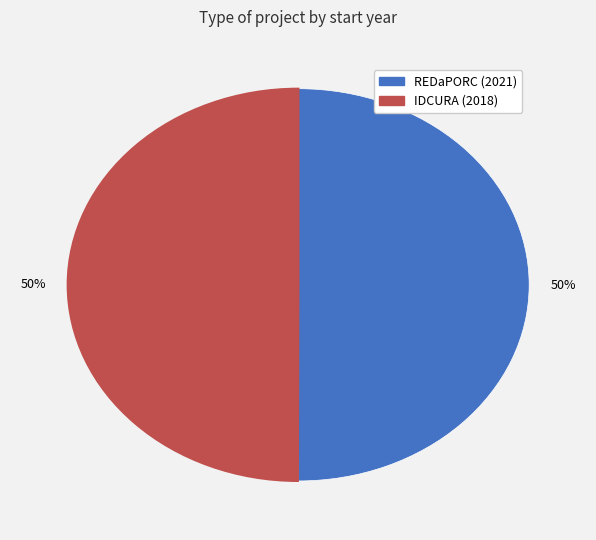

How many segments does this pie chart have?

2